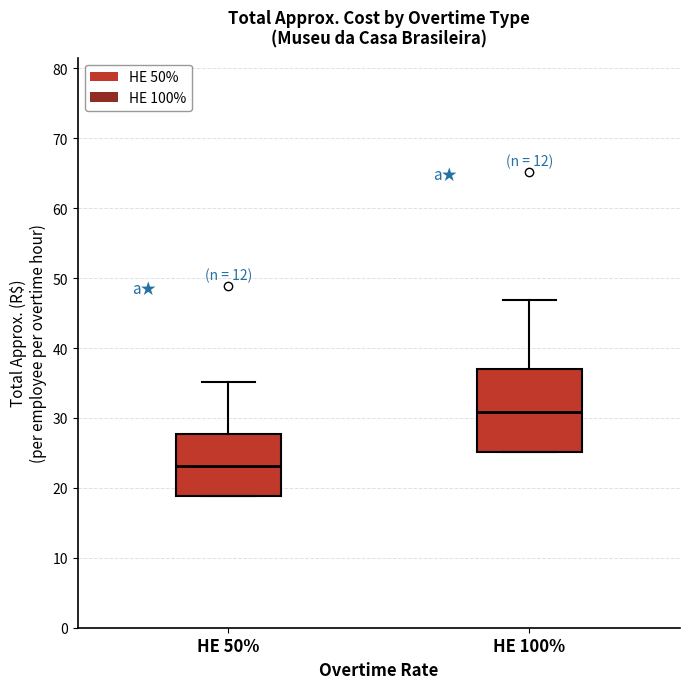

Reading left to right, transcribe this box plot: for each box, give where its median line is, the range the box spans, and where its two whiskers end, as read against the y-axis. The values are not printed on the chart, so give them approximately, as read against the axis.

HE 50%: median 23, box 19 to 28, whiskers 19 to 35
HE 100%: median 31, box 25 to 37, whiskers 25 to 47